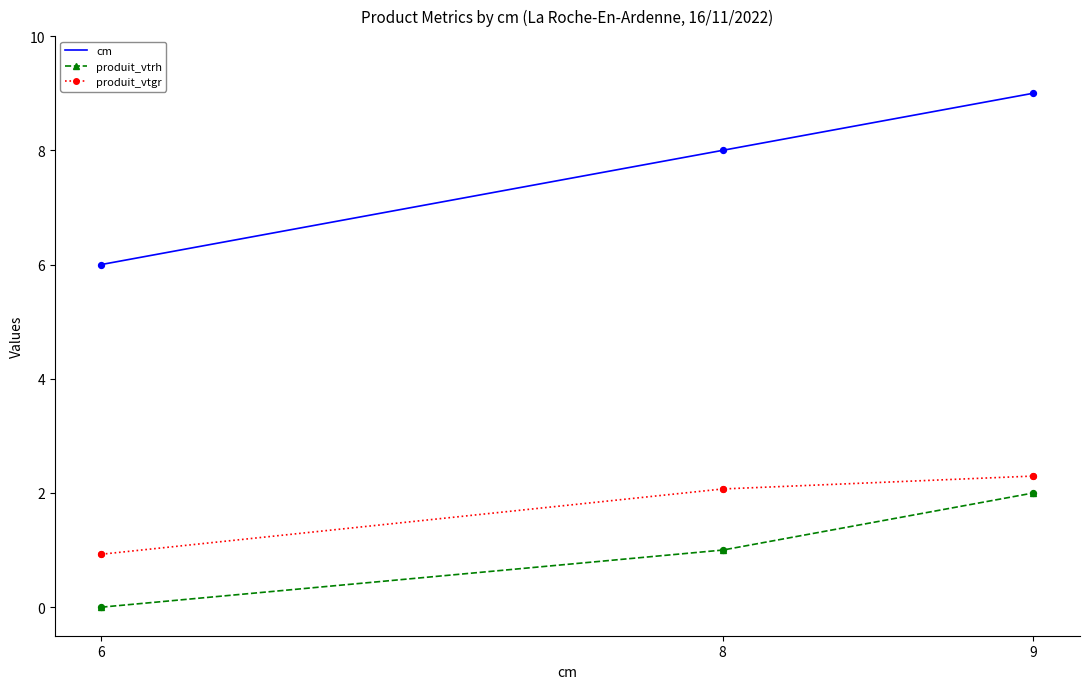

What is the difference between the highest and lowest values at 8?

7.0